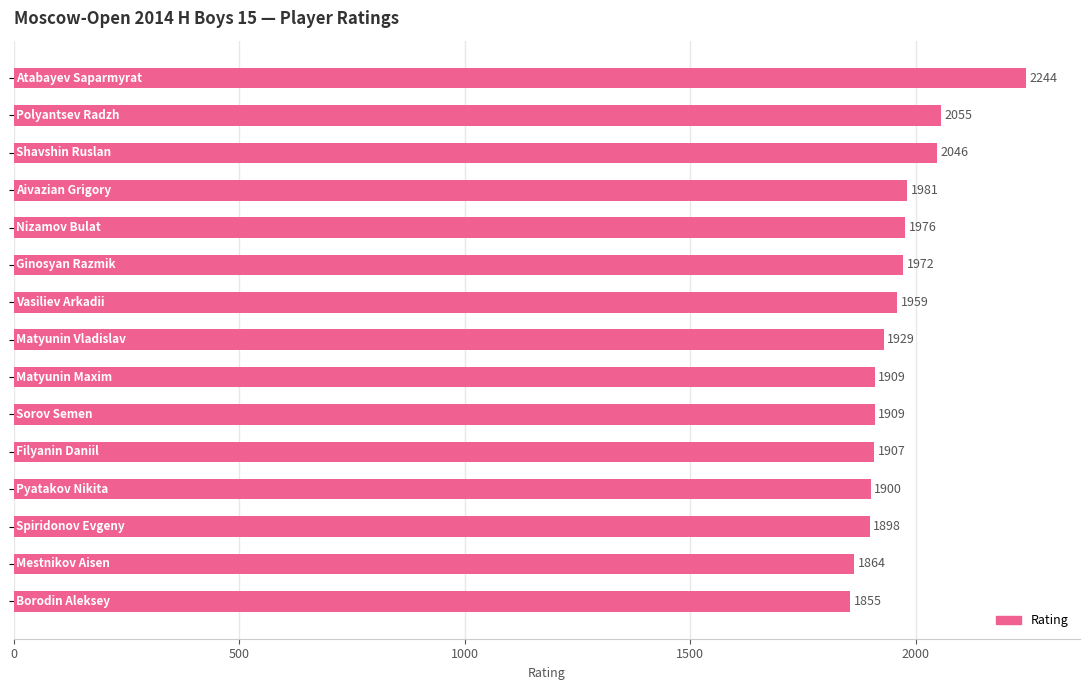

Reading top to bottom, list all the values displayed in this chart.

2244	2055	2046	1981	1976	1972	1959	1929	1909	1909	1907	1900	1898	1864	1855